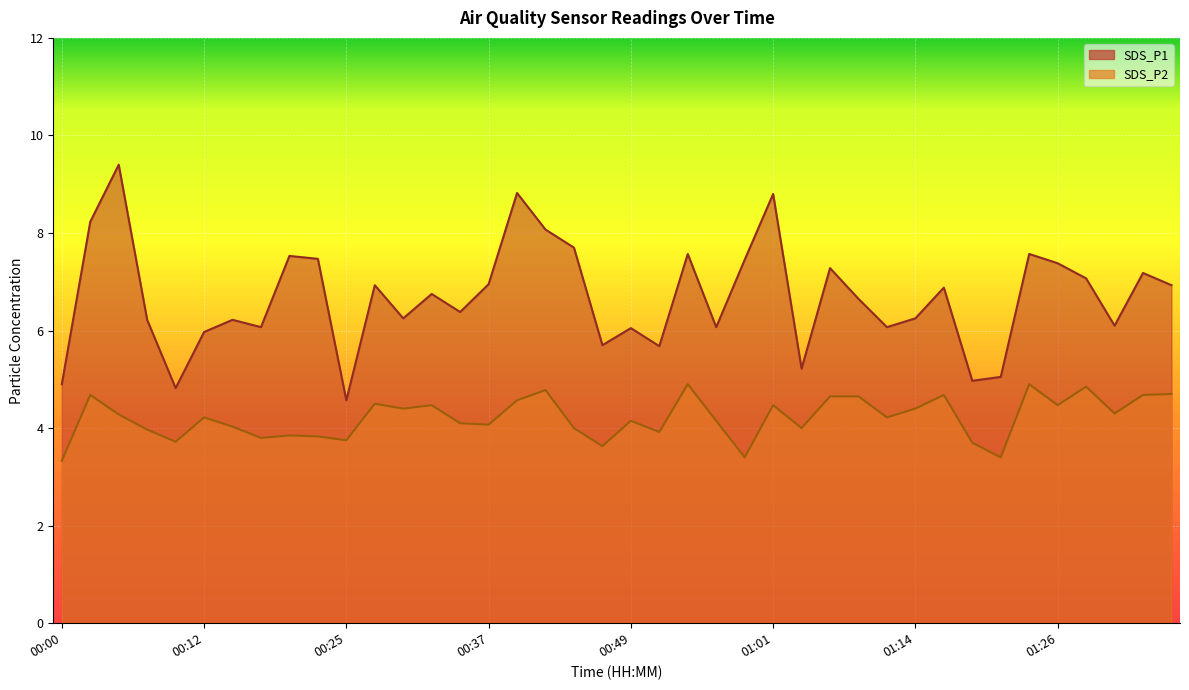

How many values in the SDS_P1 series are below 6?

9